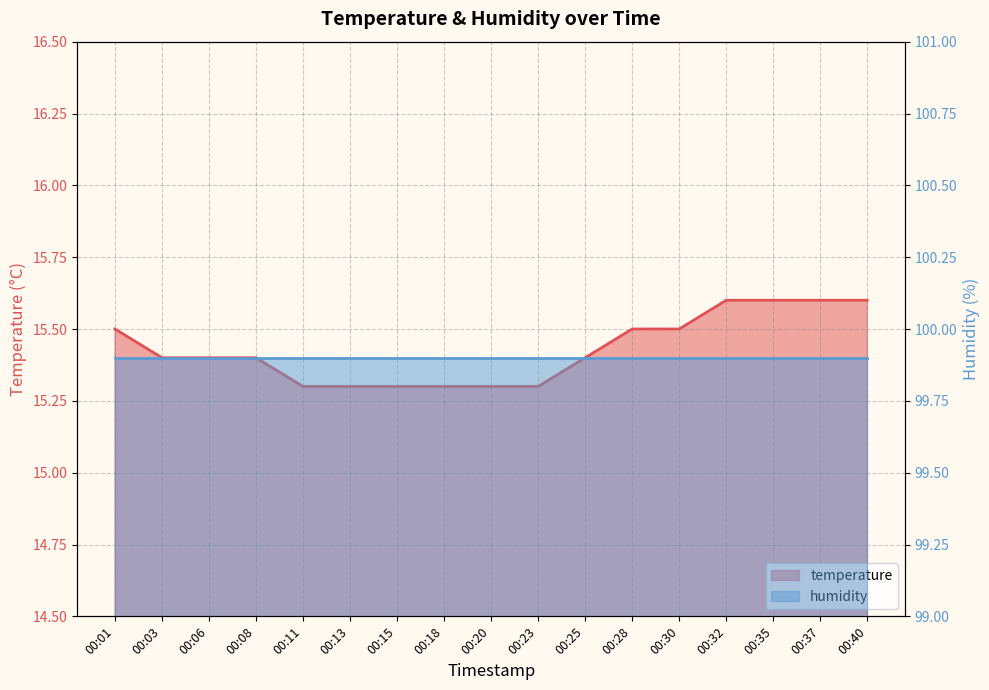

What is the difference between the values at 00:25 and 00:11?

0.1